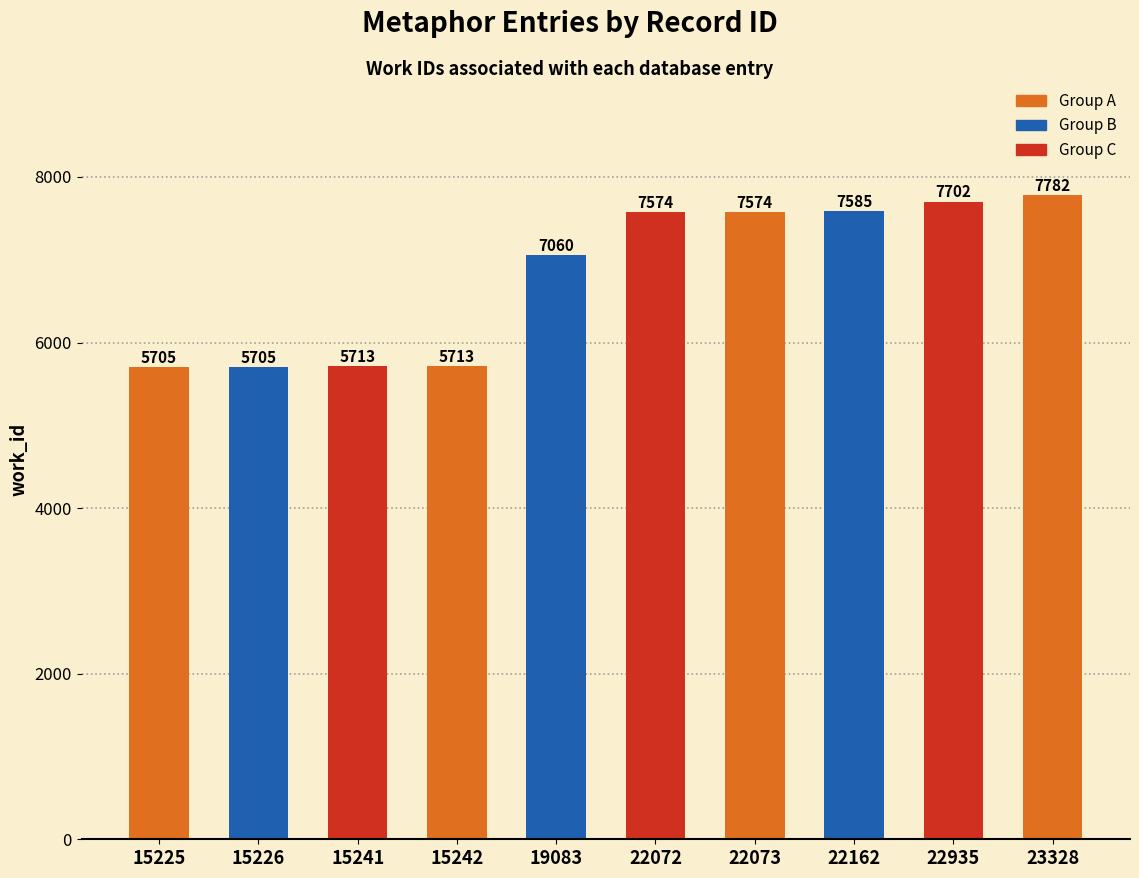

Which category has the highest value across all series?

23328